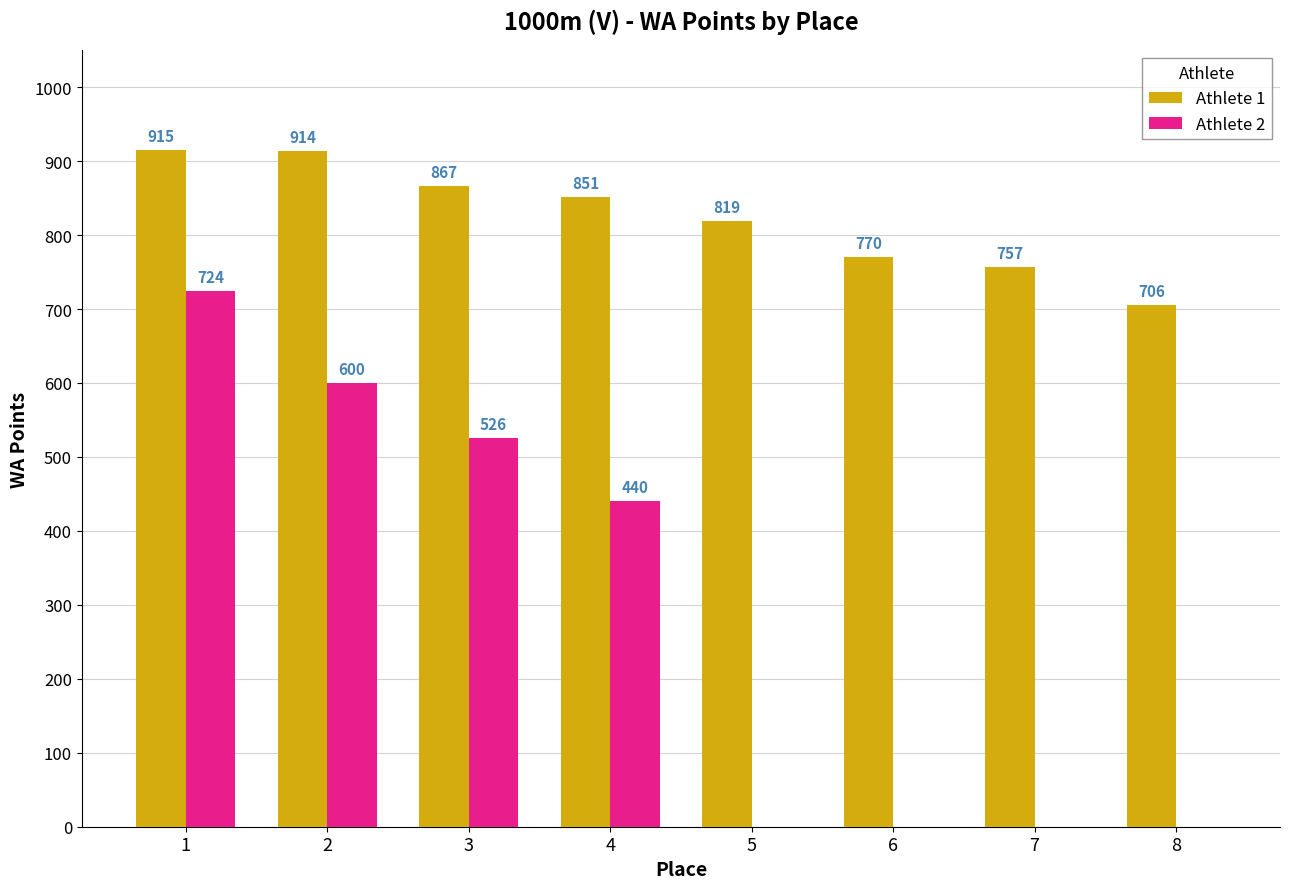

What is the greatest value displayed?

915